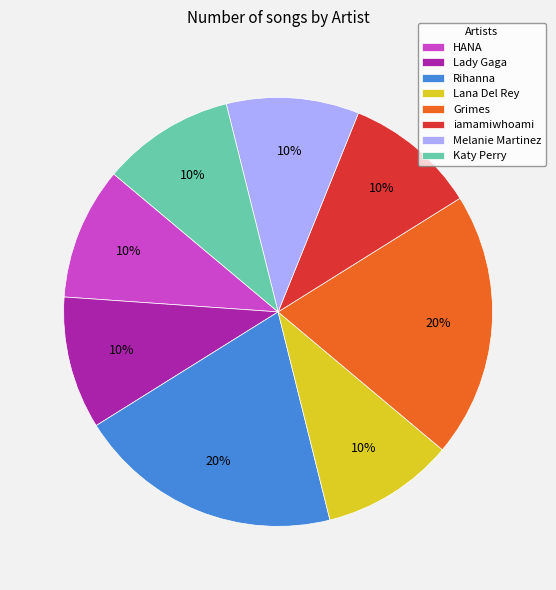

To the nearest percent, what percentage of the pie is HANA?

10%